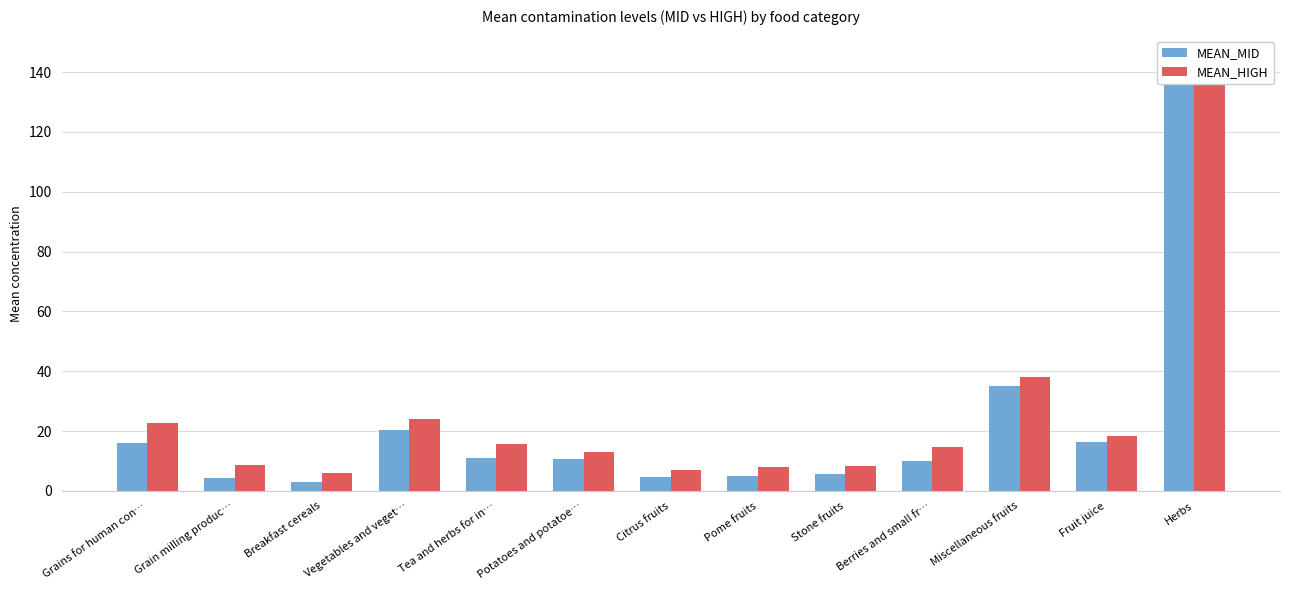

Which series changed the most between Grain milling produc… and Vegetables and veget…?

MEAN_MID